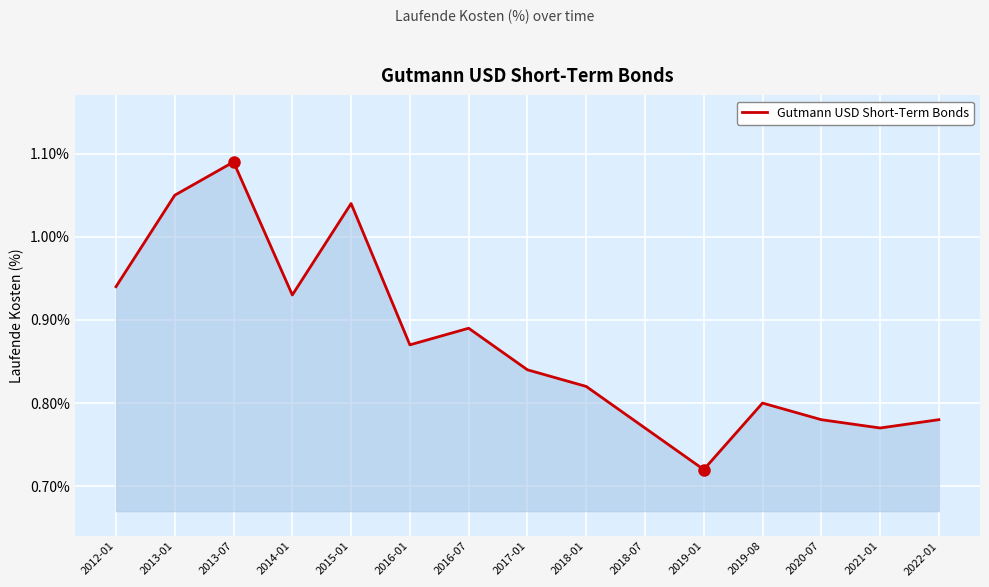

How many interior local valleys (lower than both neighbors) does the data have?

4